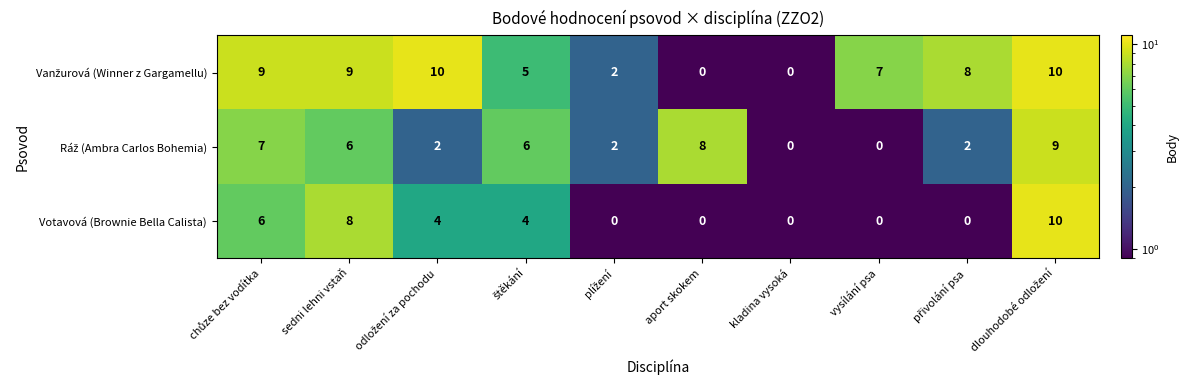

At how many categories does at least one series exceed 4?

8